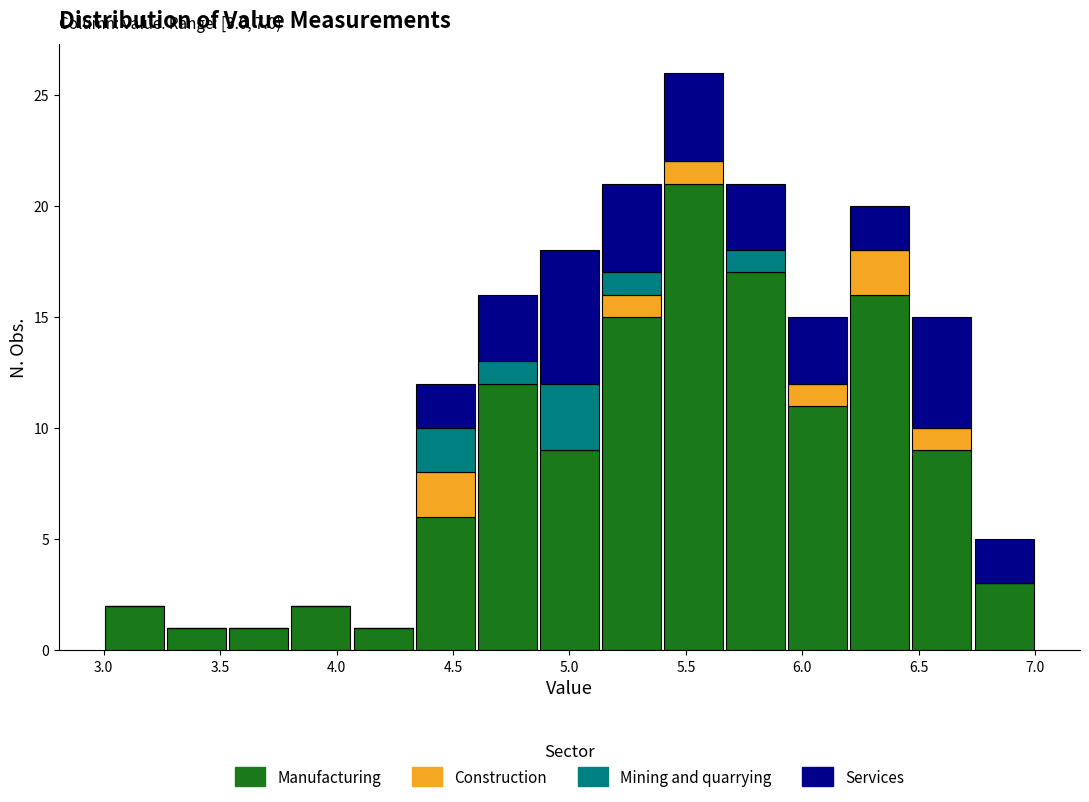

Which range on the x-axis has the tallest stacked bar (by total height)?

5.40 to 5.65